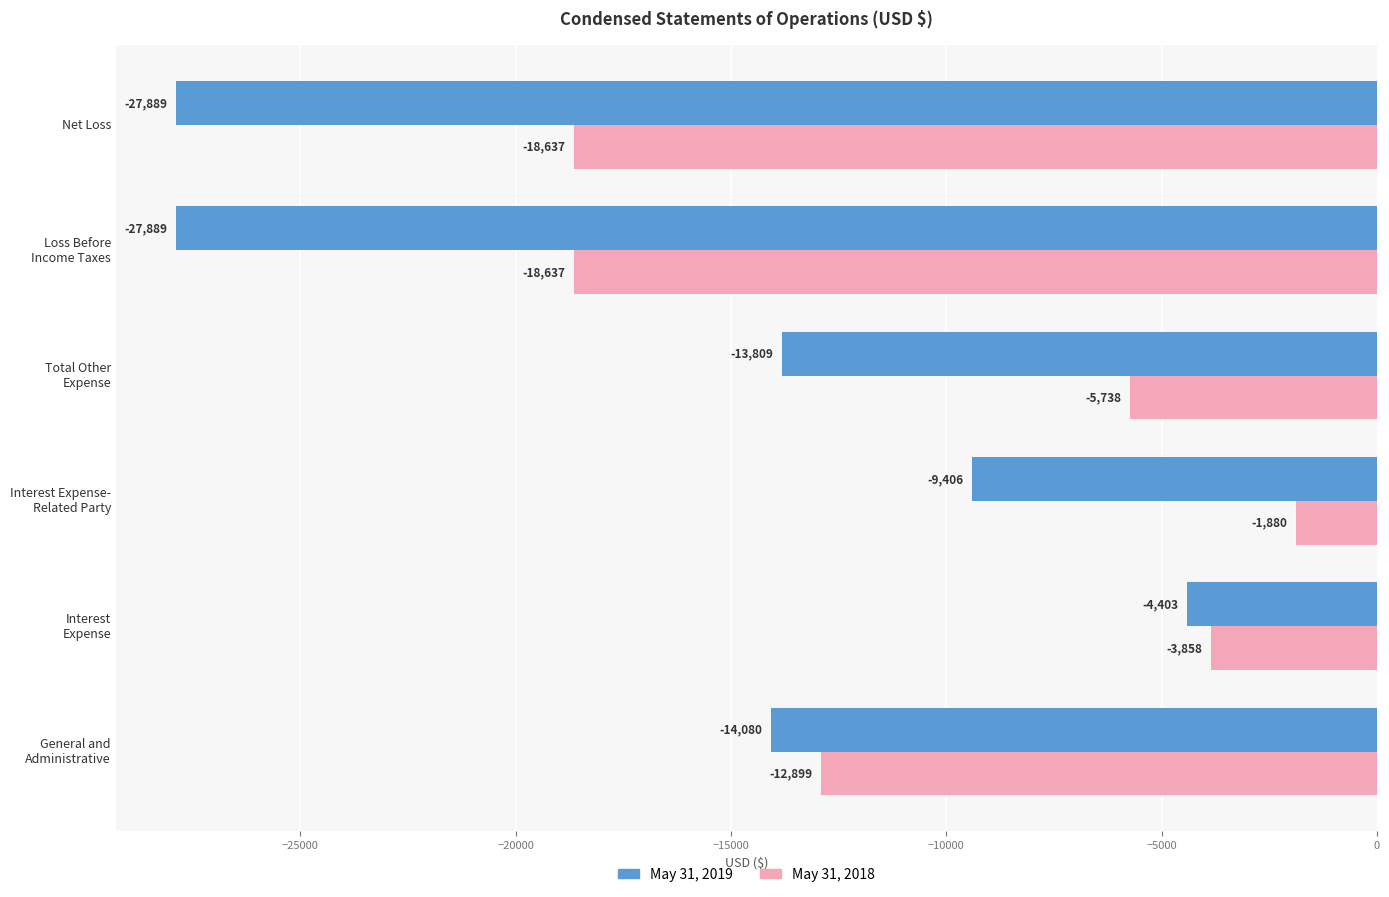

At Net Loss, list the series in order from smallest to largest.

May 31, 2019, May 31, 2018